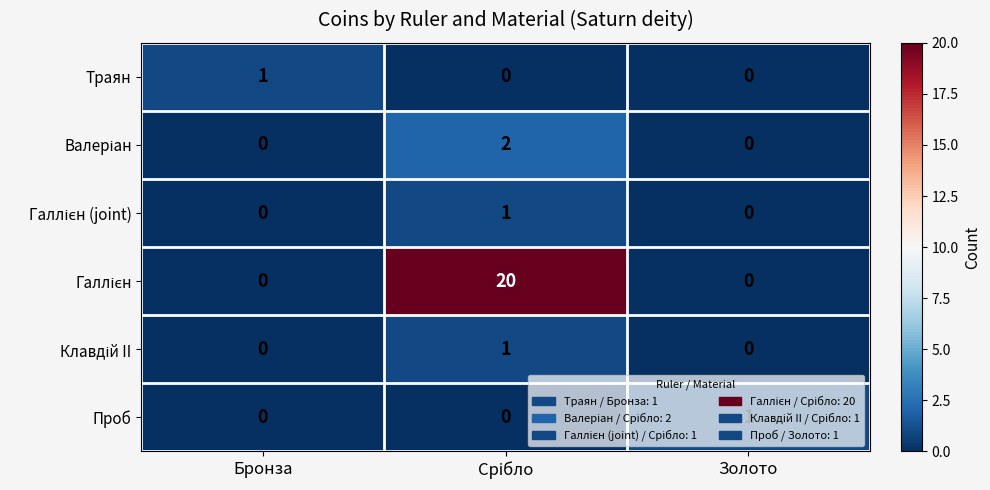

The value of Траян at Золото is 1. True or false?

False